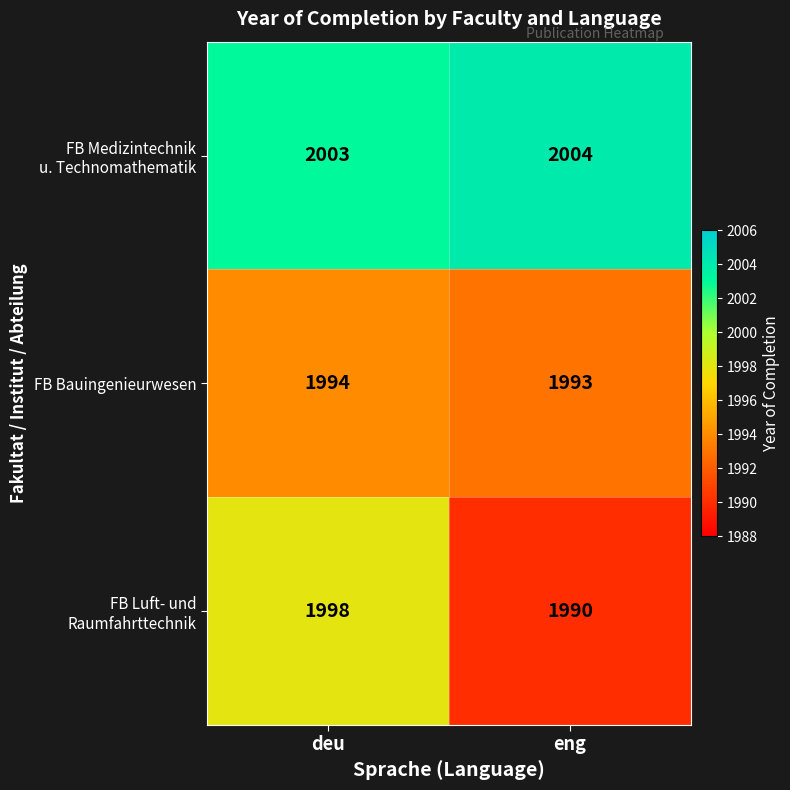

What is the difference between the highest and lowest values at deu?

9